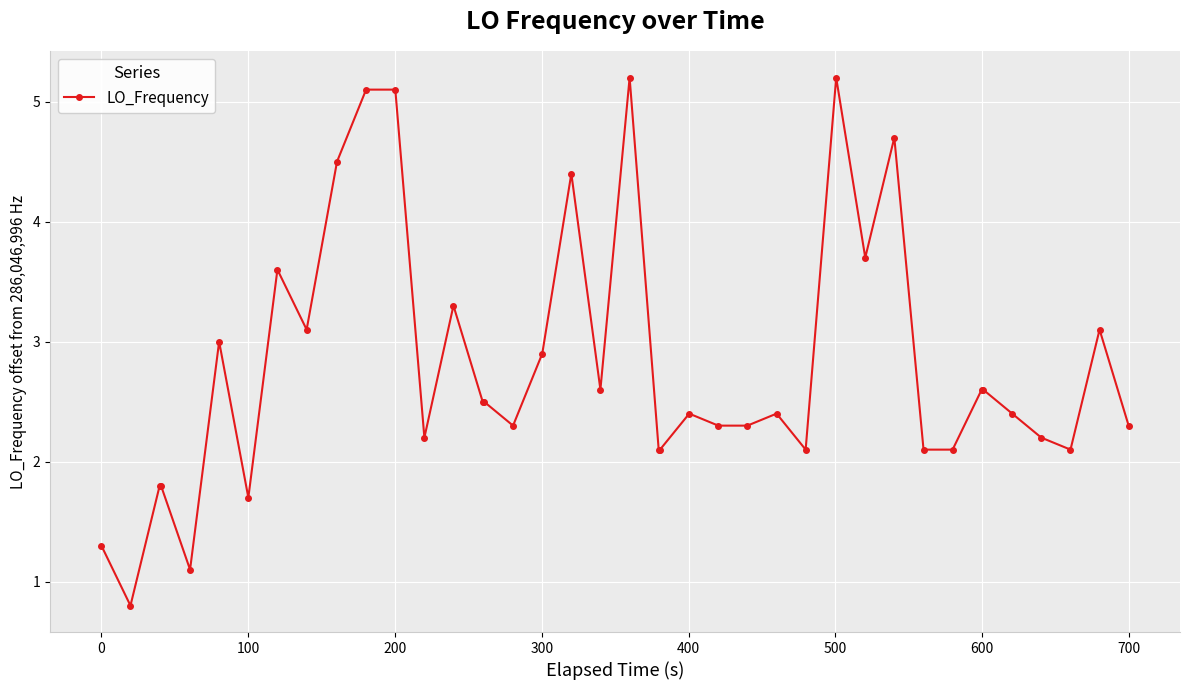

What is the value of the 6th point from the left?

3.0